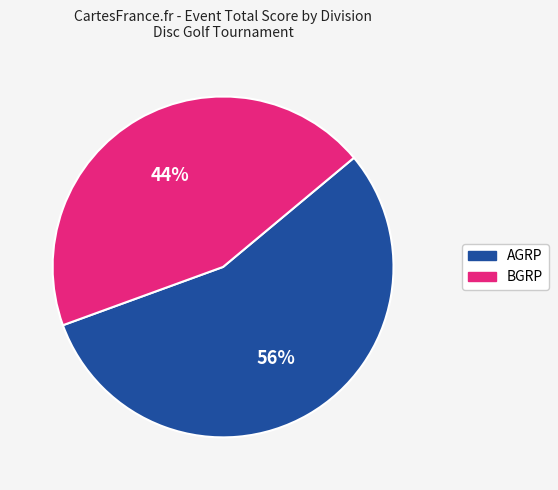

To the nearest percent, what is the average slice percentage?

50%